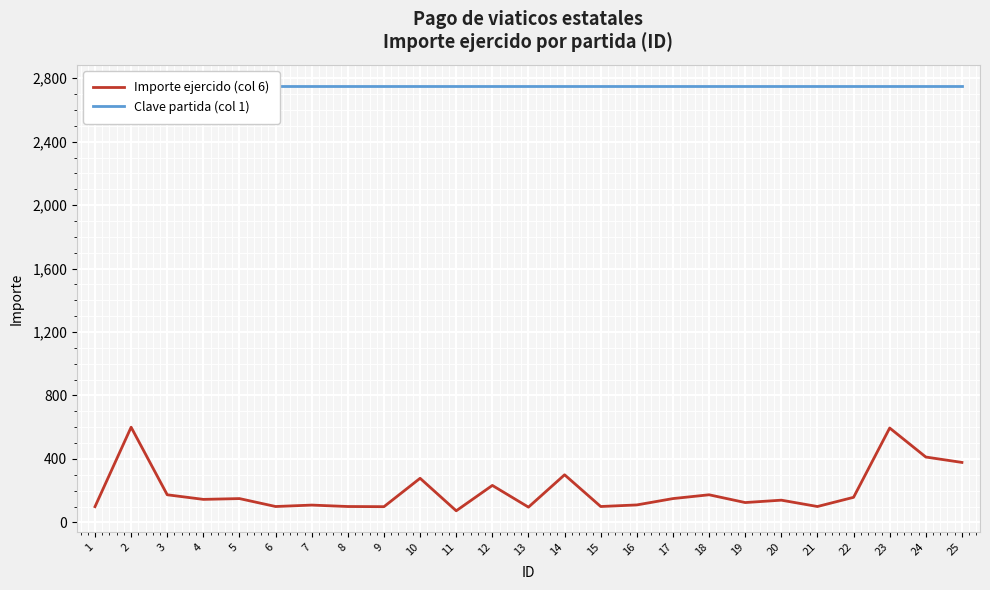

Between 6 and 19, which series saw the biggest shift?

Importe ejercido (col 6)